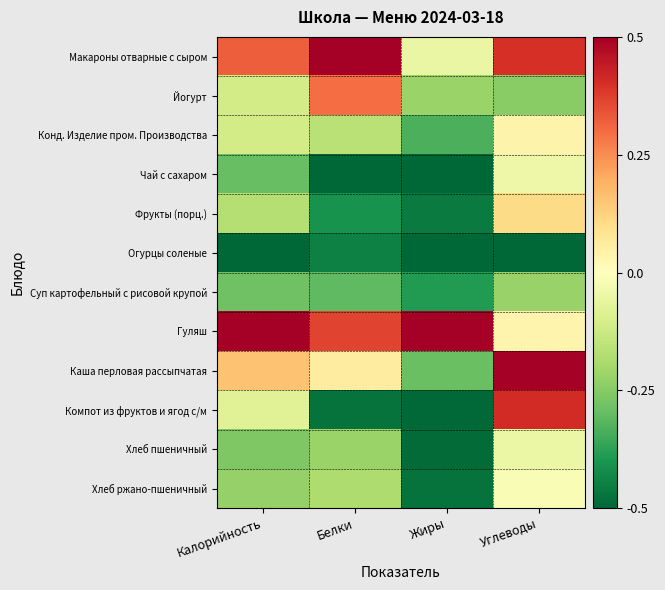

What is the difference between the highest and lowest values at Белки?

1.0